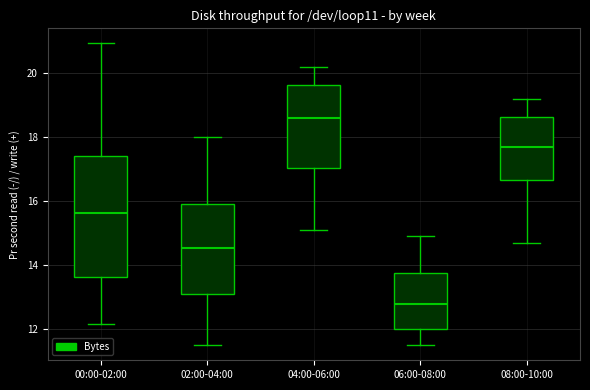

Which box has the highest median line?

04:00-06:00